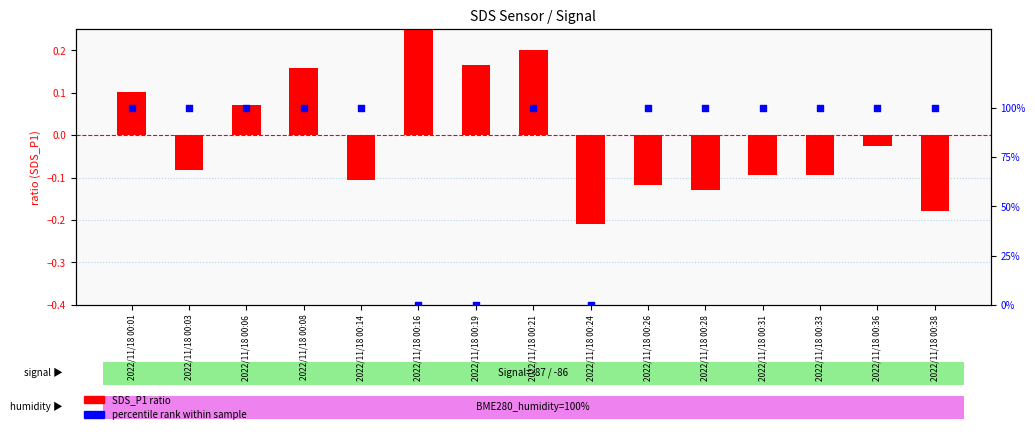

Which series has the widest spread of Y values?

percentile rank within sample